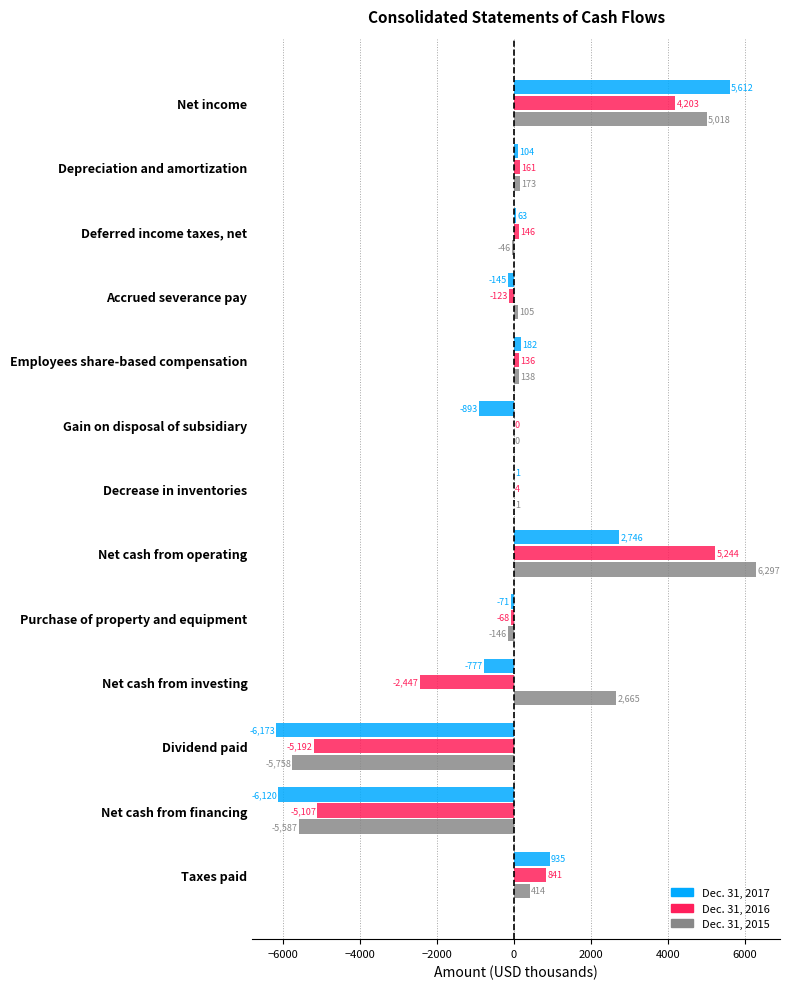

Is the value of Dec. 31, 2017 at Net cash from financing greater than the value of Dec. 31, 2015 at Deferred income taxes, net?

No